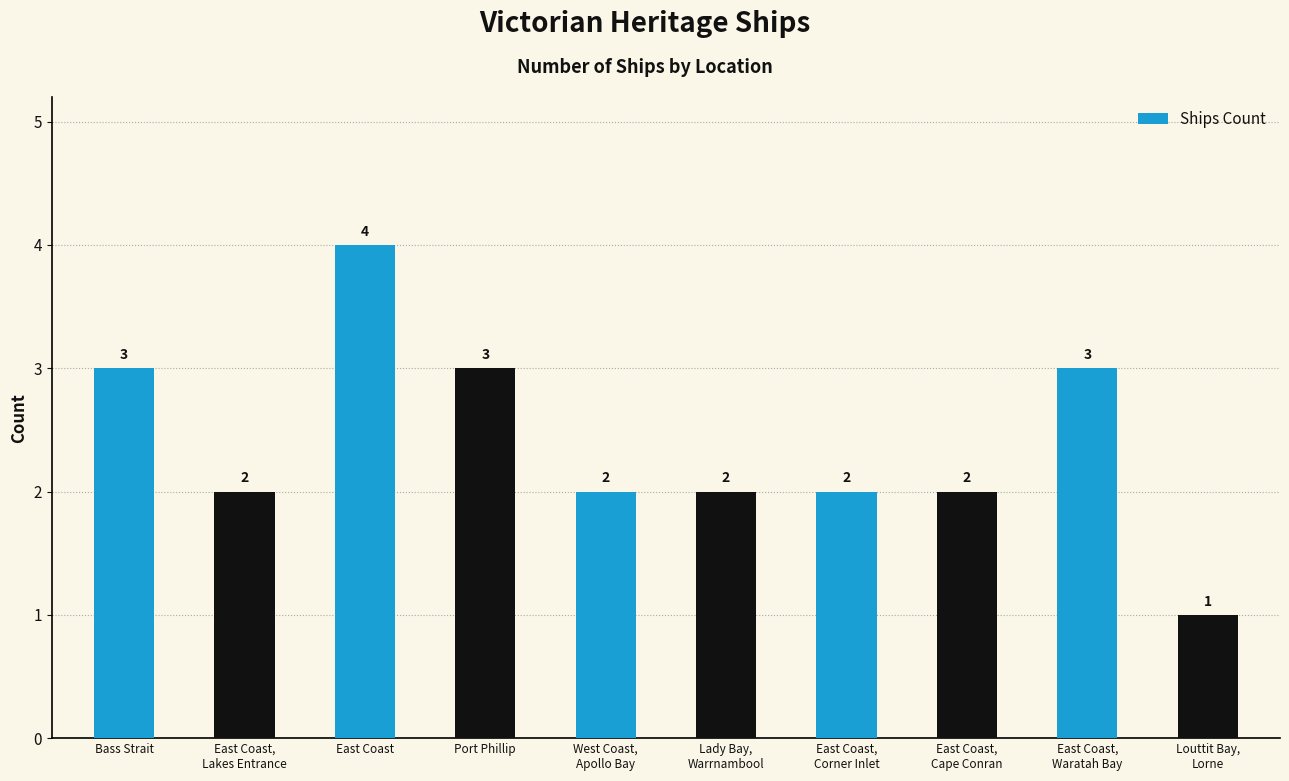

The value at Bass Strait is 3. True or false?

True